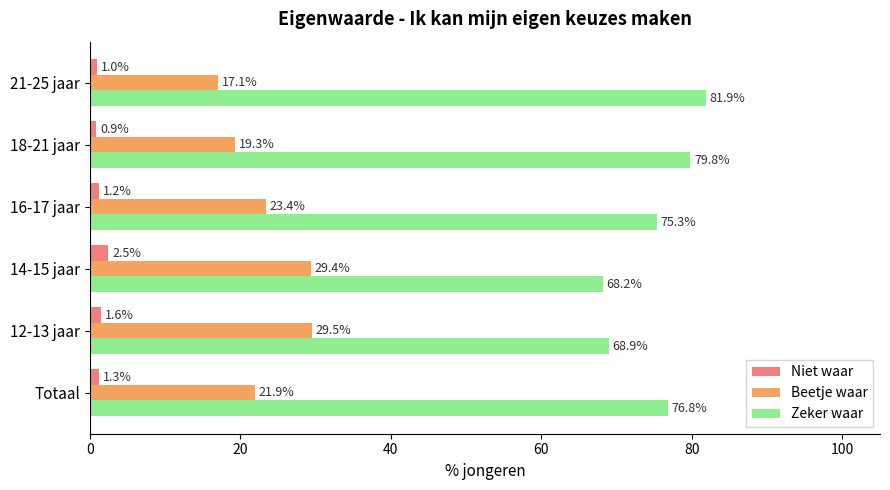

What is the sum of all Zeker waar values?

450.9